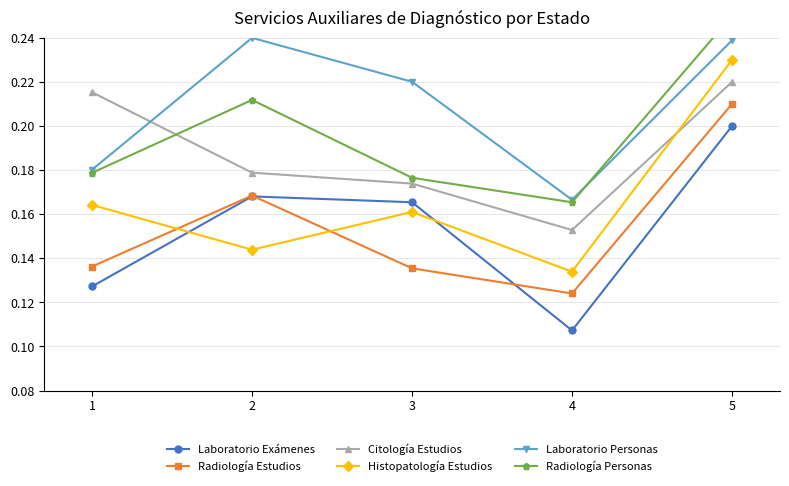

What is the difference between the maximum and second lowest values in the Laboratorio Personas series?

0.1